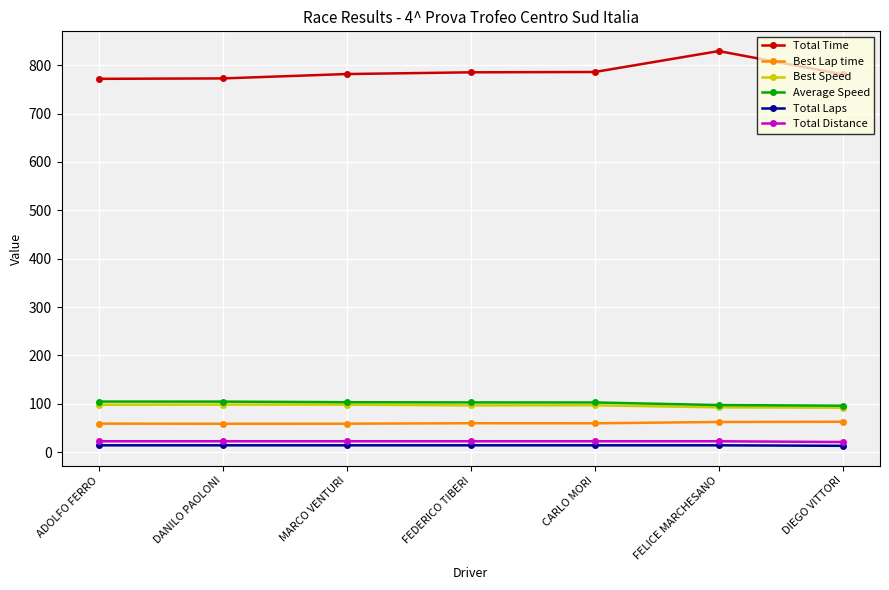

The value of Total Time at FELICE MARCHESANO is 279.5. True or false?

False